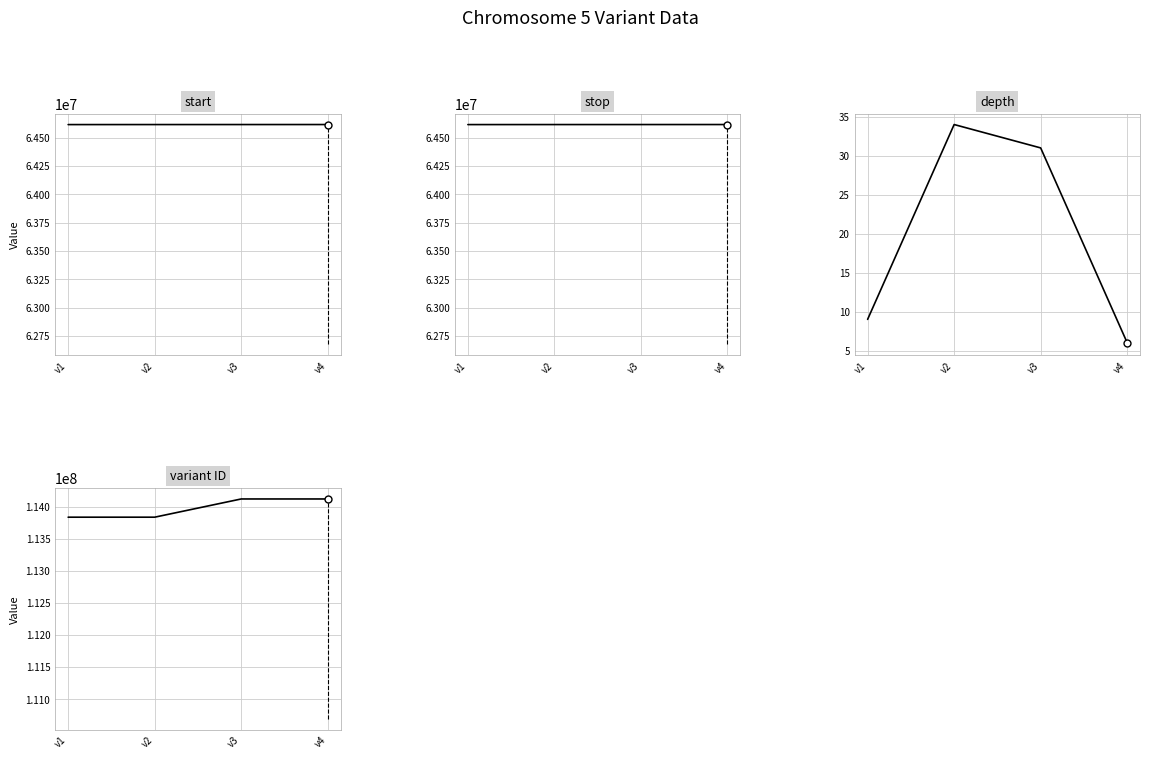

Rank the series by their maximum value, from highest to lowest.

variant ID, stop, start, depth